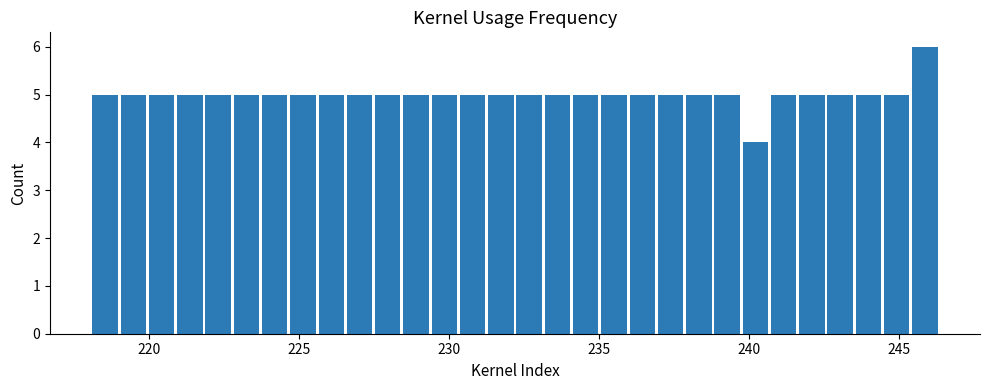

Read against the x-axis, roughly where is the centre of the tallest bar?

246.0